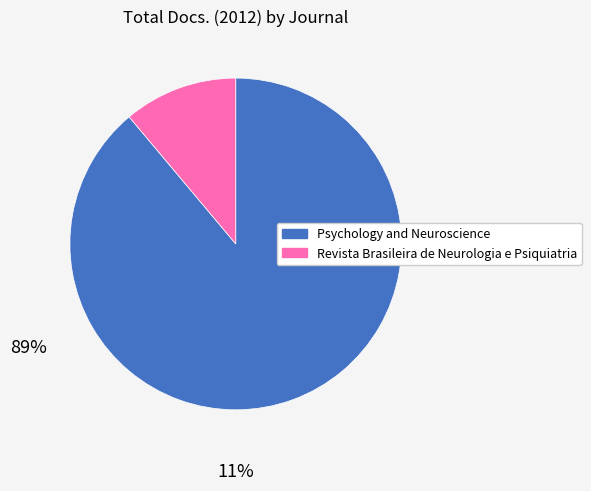

Rank the categories by value from lowest to highest.

Revista Brasileira de Neurologia e Psiquiatria, Psychology and Neuroscience